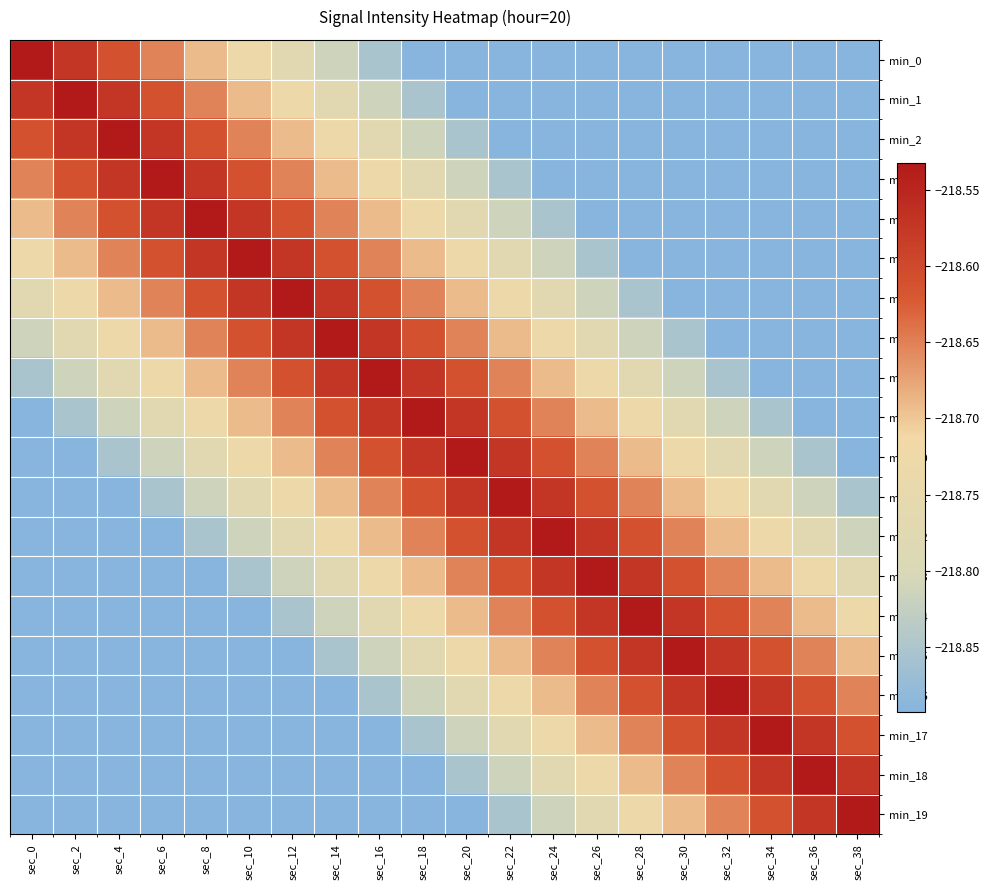

How many categories are shown in the chart?

20